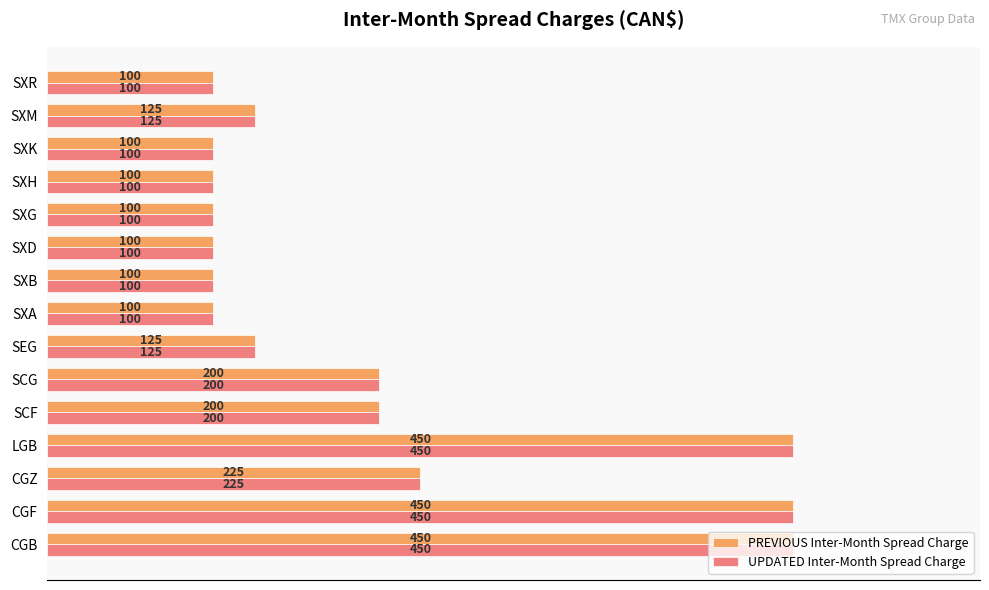

What is the smallest value displayed?

100